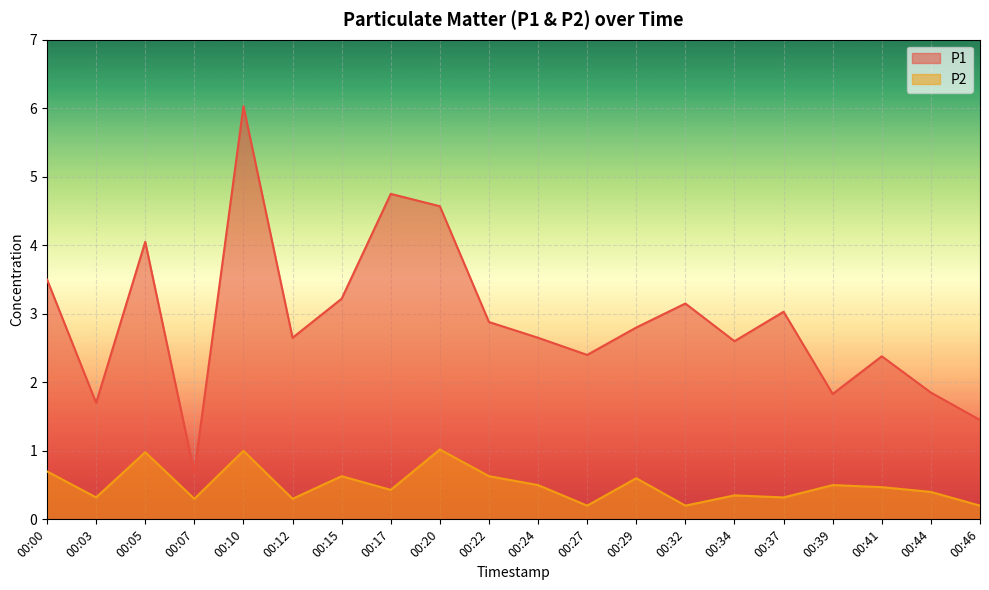

Is it true that P1 equals 2.4 at 00:41?

True